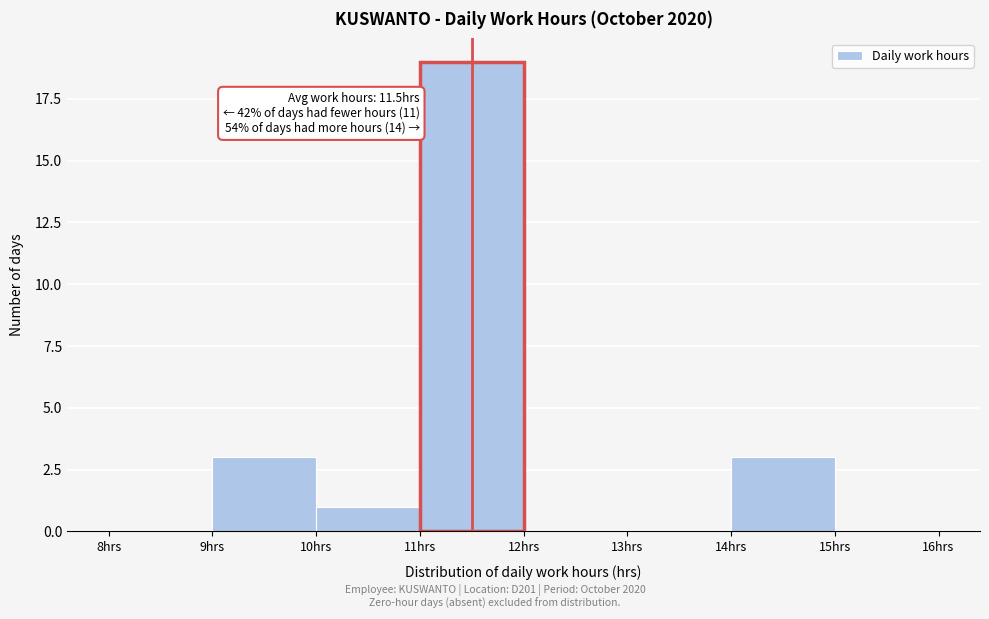

Over which range of the x-axis is the bar tallest?

11 to 12